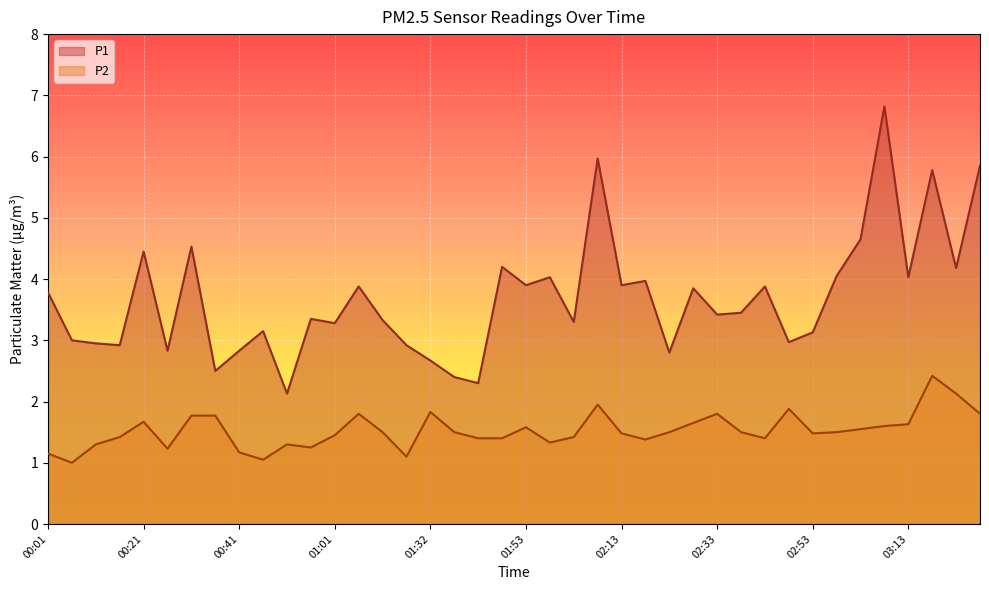

True or false: P1 and P2 intersect in this chart.

False